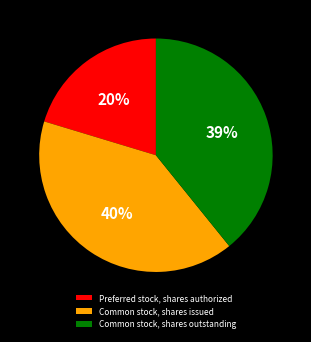

To the nearest percent, what percentage of the pie is Common stock, shares outstanding?

39%